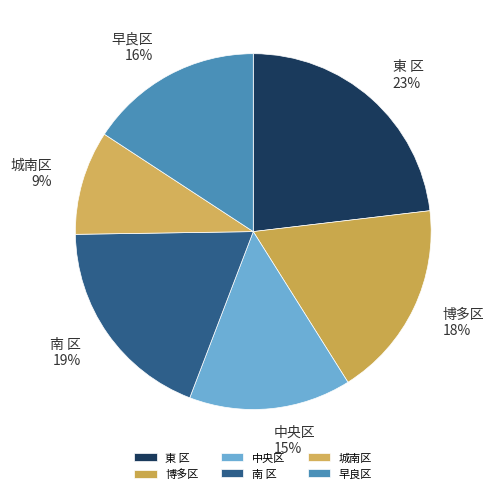

Rank the categories by value from highest to lowest.

東 区, 南 区, 博多区, 早良区, 中央区, 城南区